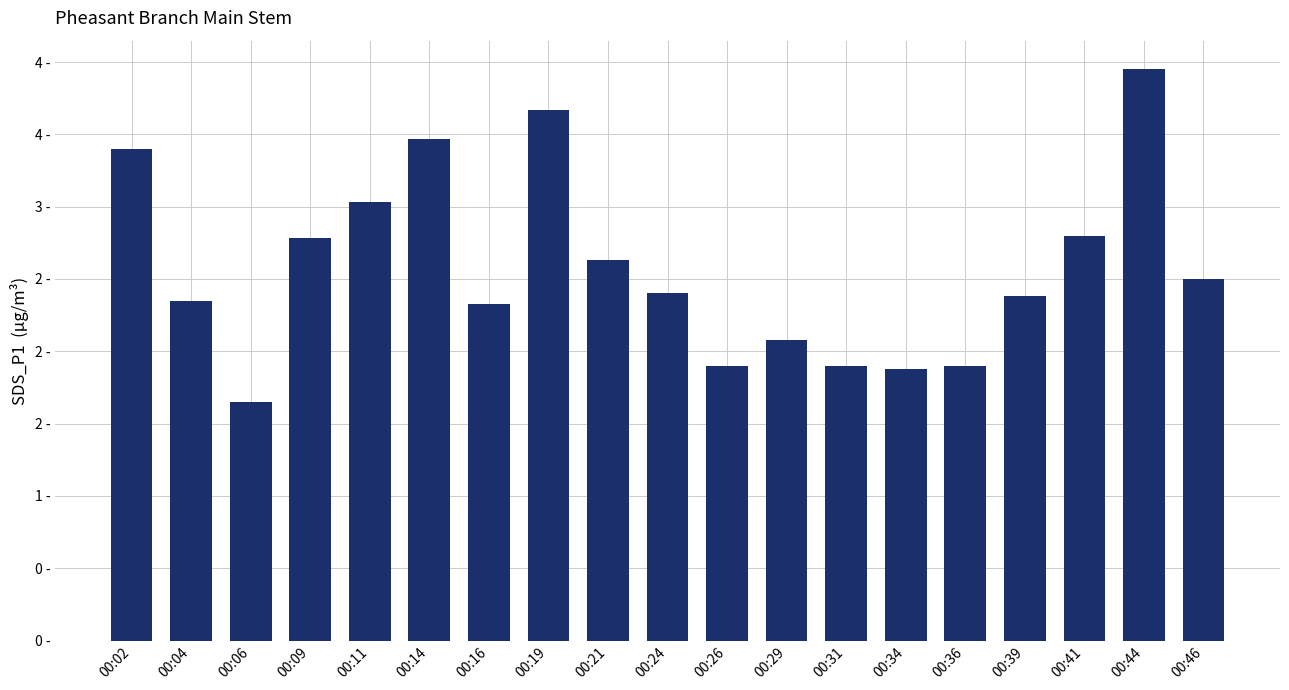

What is the sum of all values?

49.0